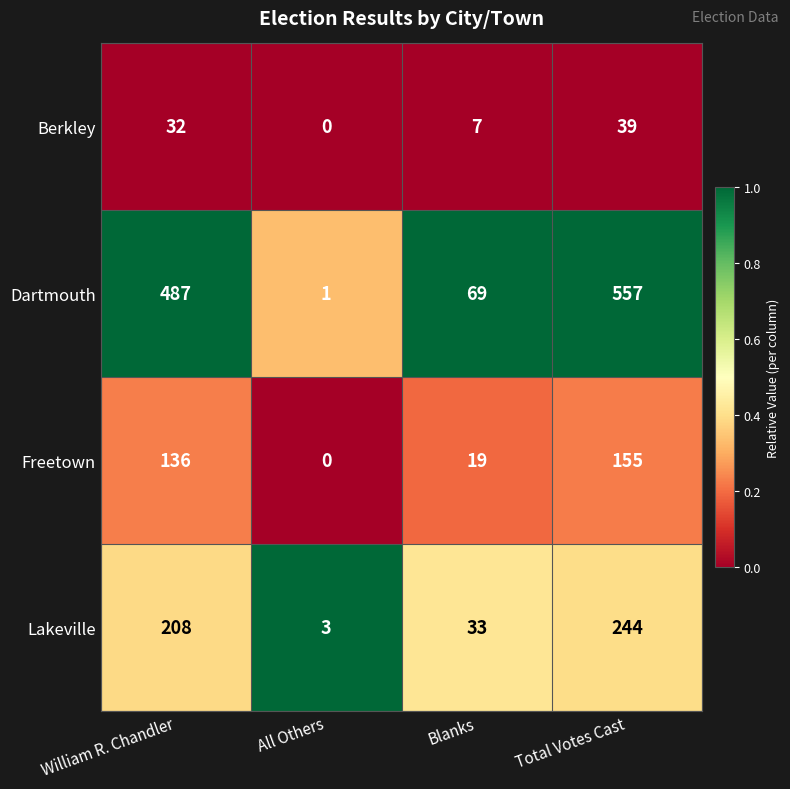

At which category is the sum across all series the highest?

Total Votes Cast